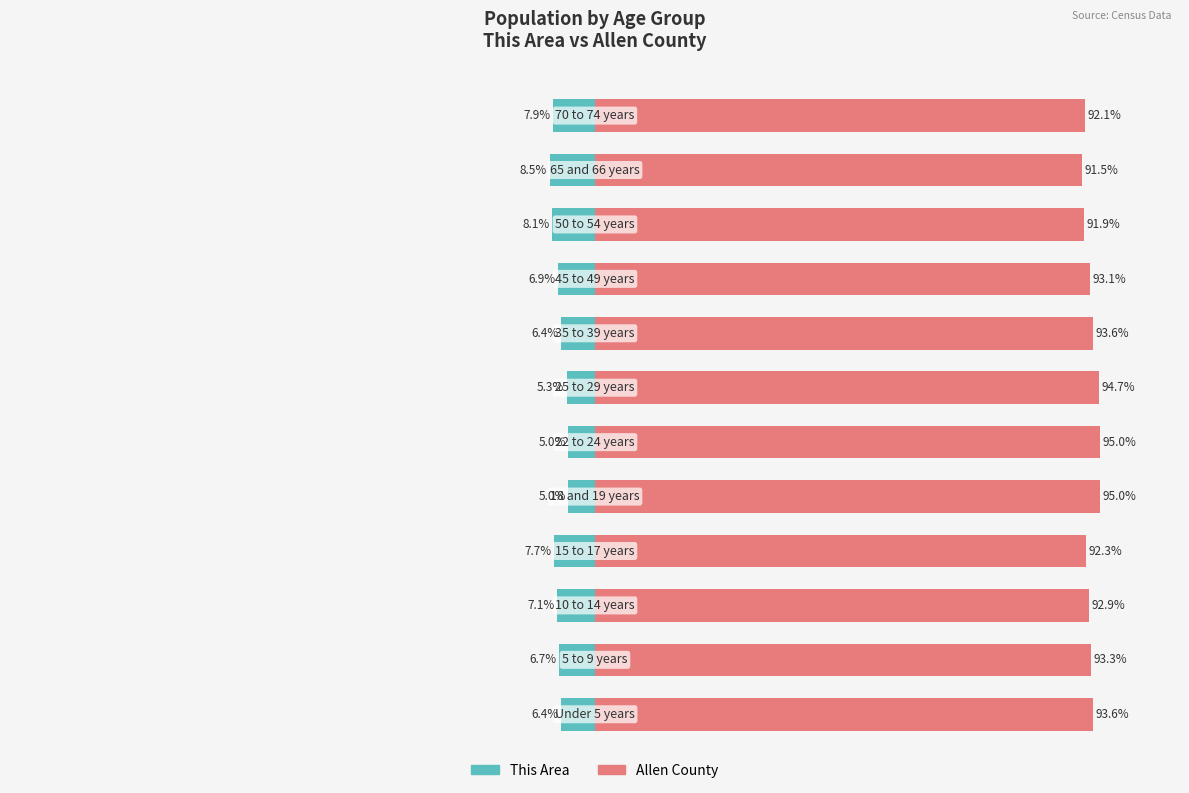

The value of This Area at 7 is -9.7. True or false?

False